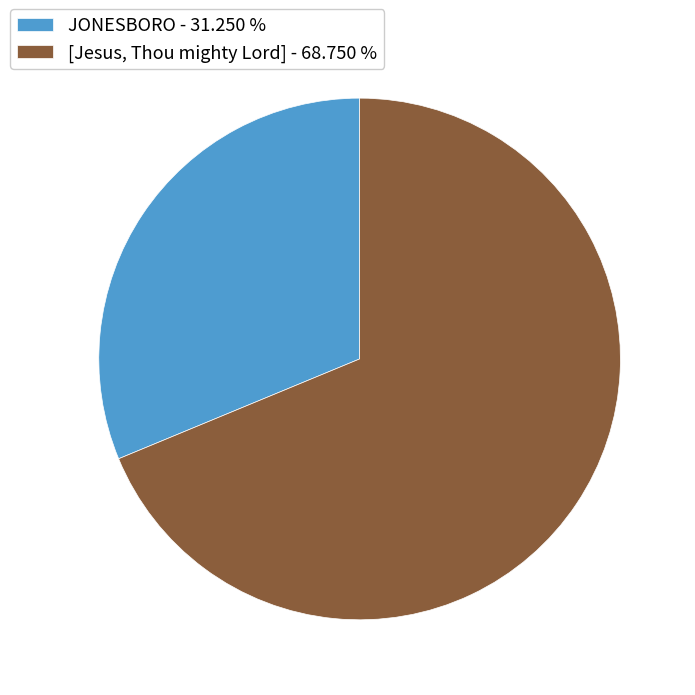

How many slices are in this pie chart?

2